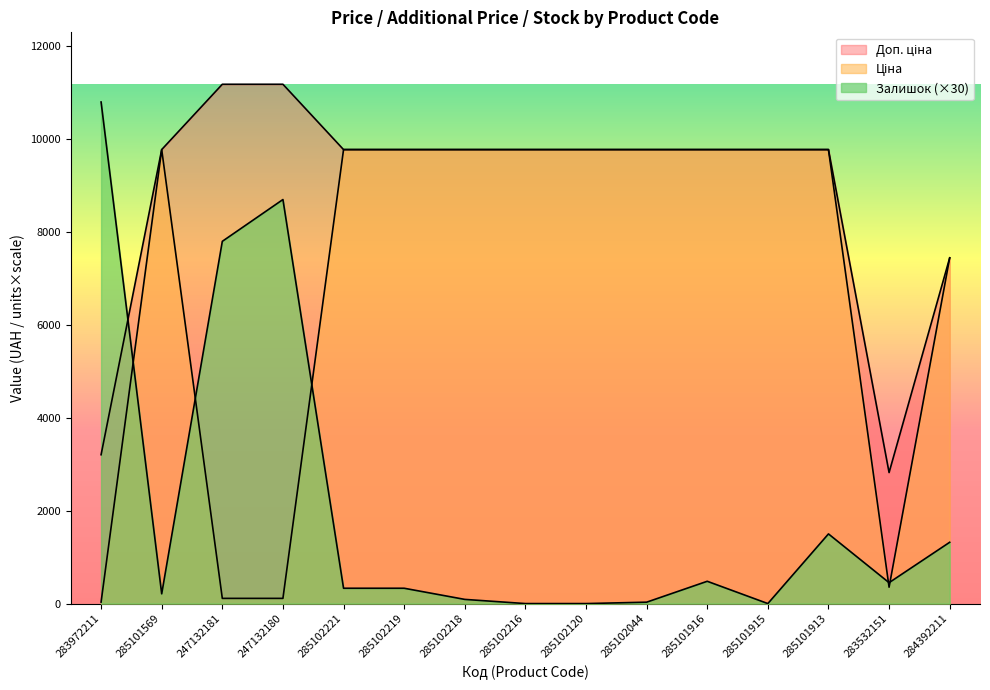

True or false: Ціна and Доп. ціна cross at least once.

False